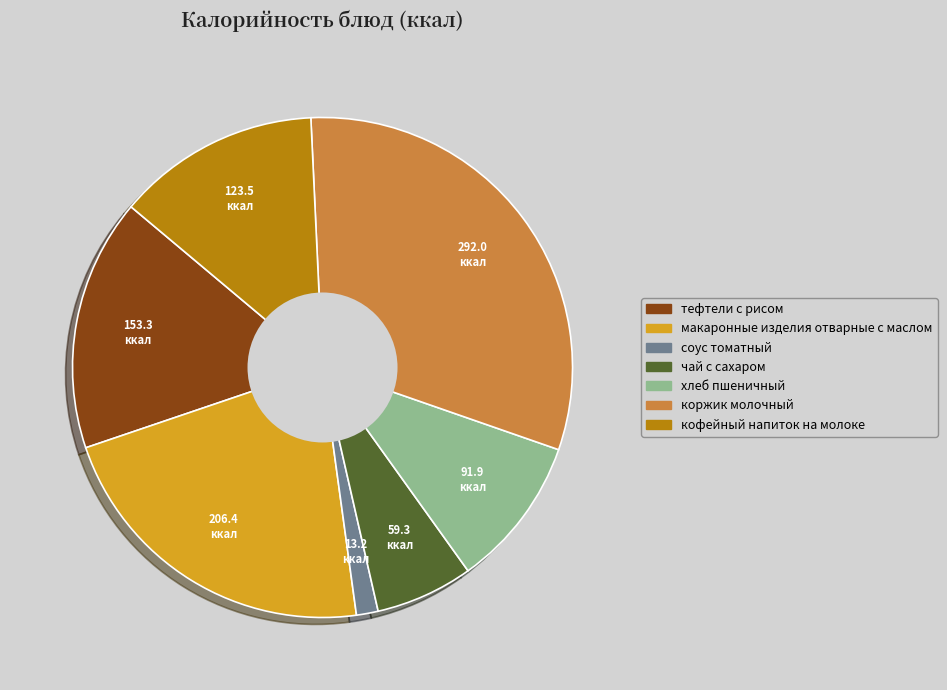

Combined, do тефтели с рисом and соус томатный account for over 50%?

No